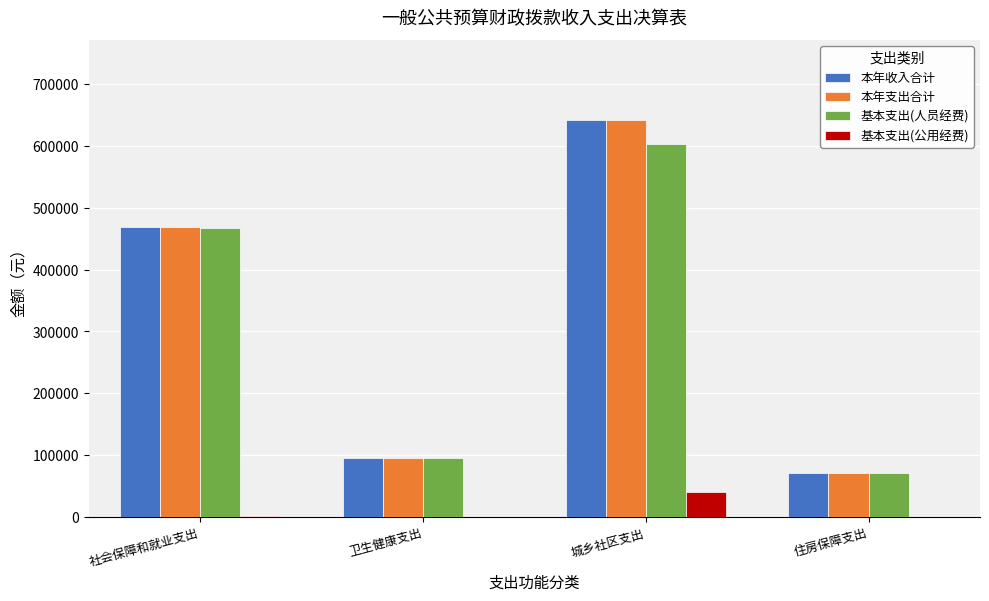

Are the bars horizontal?

No